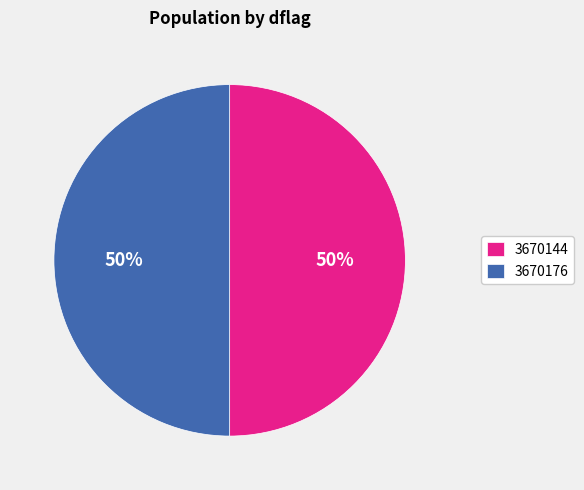

The 3670176 slice represents 50% of the pie. True or false?

True